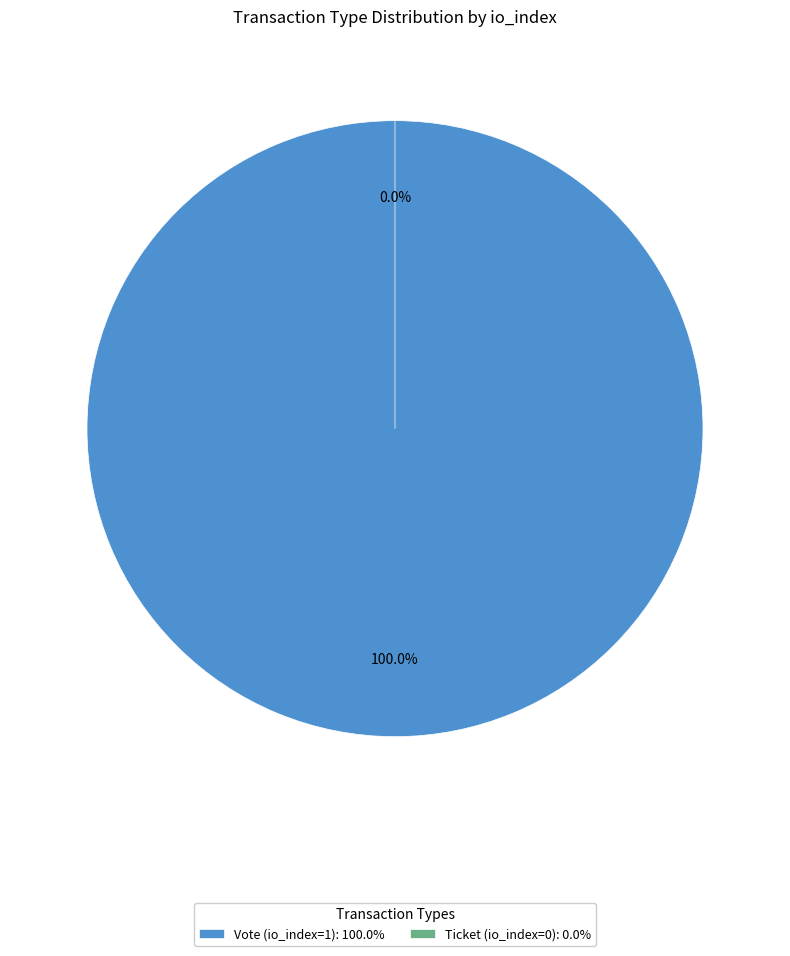

Which category accounts for the majority?

Vote (io_index=1)